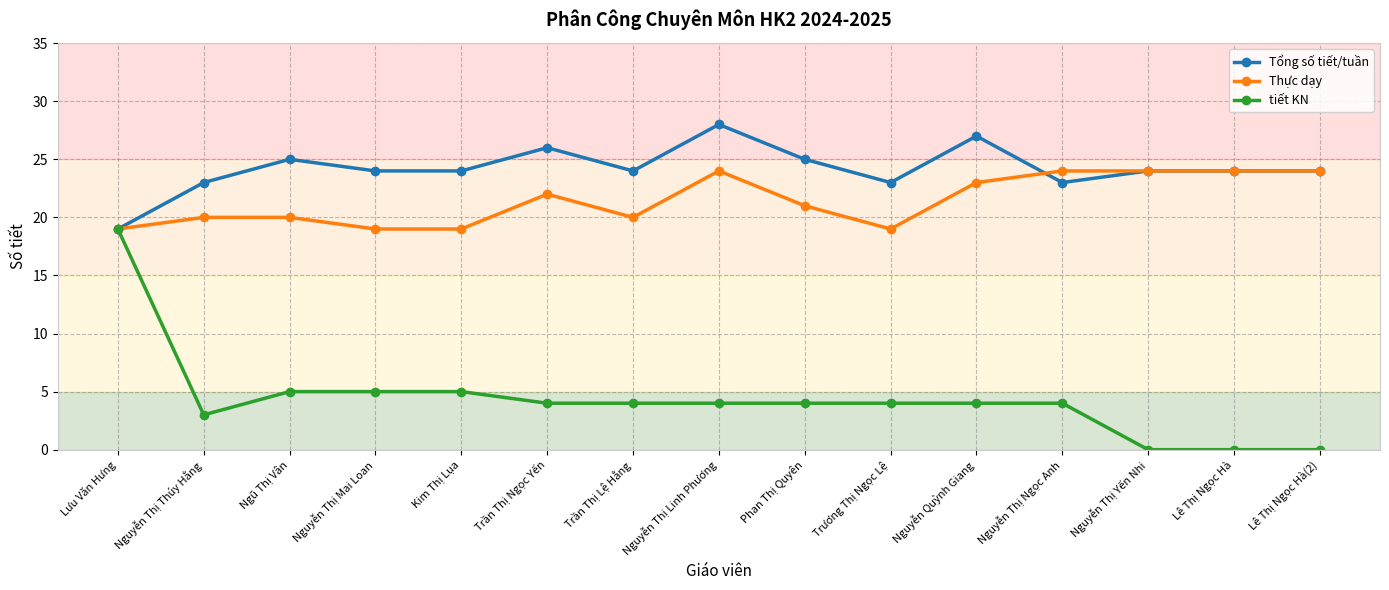

How many data points in Thực dạy are less than 21?

7